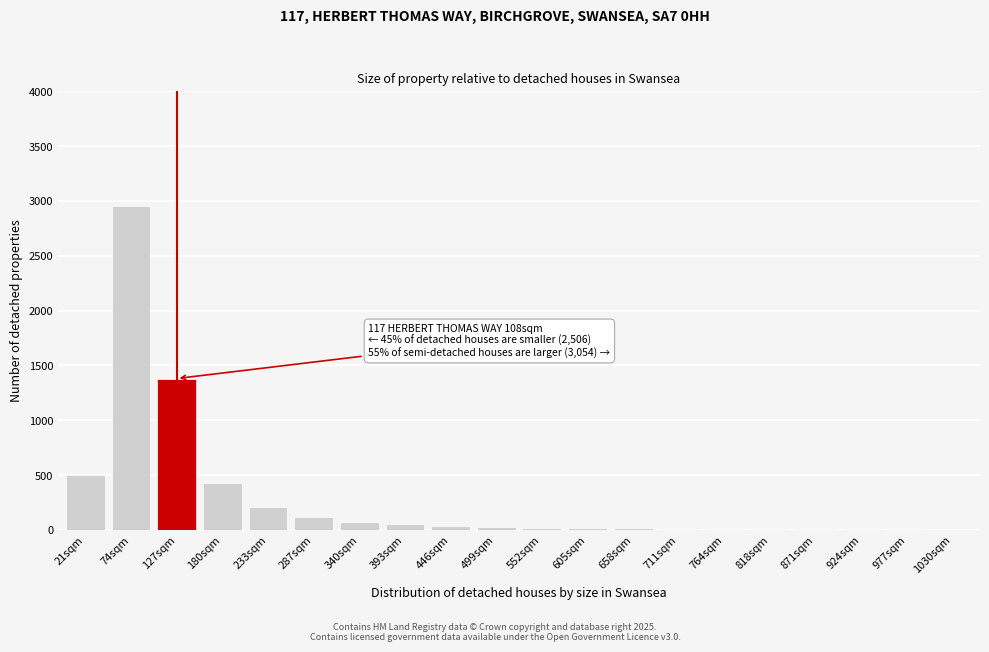

What is the greatest value displayed?

2950